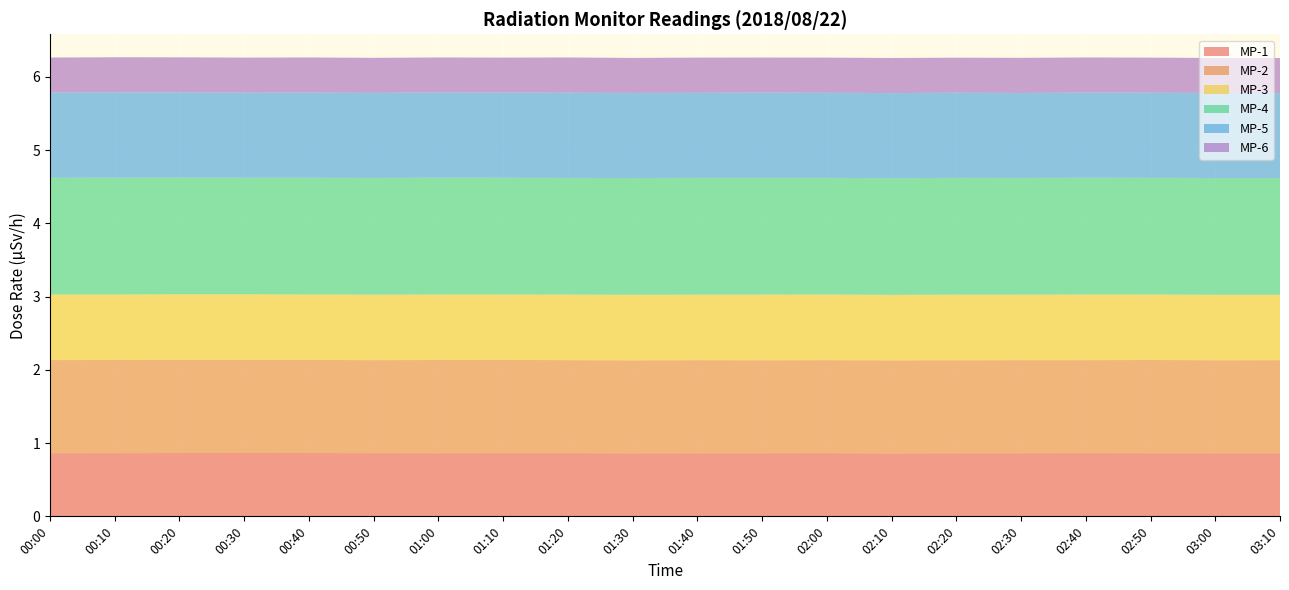

Reading left to right, transcribe all the data shown in this chart.

MP-1: 00:00=0.9	00:10=0.9	00:20=0.9	00:30=0.9	00:40=0.9	00:50=0.9	01:00=0.9	01:10=0.9	01:20=0.9	01:30=0.9	01:40=0.9	01:50=0.9	02:00=0.9	02:10=0.9	02:20=0.9	02:30=0.9	02:40=0.9	02:50=0.9	03:00=0.9	03:10=0.9
MP-2: 00:00=1.3	00:10=1.3	00:20=1.3	00:30=1.3	00:40=1.3	00:50=1.3	01:00=1.3	01:10=1.3	01:20=1.3	01:30=1.3	01:40=1.3	01:50=1.3	02:00=1.3	02:10=1.3	02:20=1.3	02:30=1.3	02:40=1.3	02:50=1.3	03:00=1.3	03:10=1.3
MP-3: 00:00=0.9	00:10=0.9	00:20=0.9	00:30=0.9	00:40=0.9	00:50=0.9	01:00=0.9	01:10=0.9	01:20=0.9	01:30=0.9	01:40=0.9	01:50=0.9	02:00=0.9	02:10=0.9	02:20=0.9	02:30=0.9	02:40=0.9	02:50=0.9	03:00=0.9	03:10=0.9
MP-4: 00:00=1.6	00:10=1.6	00:20=1.6	00:30=1.6	00:40=1.6	00:50=1.6	01:00=1.6	01:10=1.6	01:20=1.6	01:30=1.6	01:40=1.6	01:50=1.6	02:00=1.6	02:10=1.6	02:20=1.6	02:30=1.6	02:40=1.6	02:50=1.6	03:00=1.6	03:10=1.6
MP-5: 00:00=1.2	00:10=1.2	00:20=1.2	00:30=1.2	00:40=1.2	00:50=1.2	01:00=1.2	01:10=1.2	01:20=1.2	01:30=1.2	01:40=1.2	01:50=1.2	02:00=1.2	02:10=1.2	02:20=1.2	02:30=1.2	02:40=1.2	02:50=1.2	03:00=1.2	03:10=1.2
MP-6: 00:00=0.5	00:10=0.5	00:20=0.5	00:30=0.5	00:40=0.5	00:50=0.5	01:00=0.5	01:10=0.5	01:20=0.5	01:30=0.5	01:40=0.5	01:50=0.5	02:00=0.5	02:10=0.5	02:20=0.5	02:30=0.5	02:40=0.5	02:50=0.5	03:00=0.5	03:10=0.5